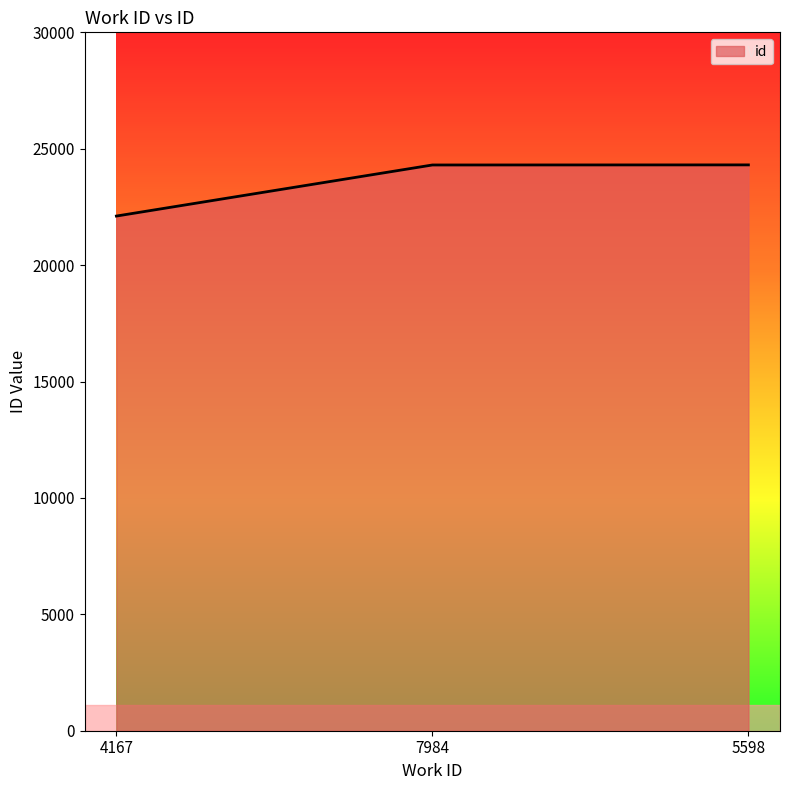

What is the maximum value shown in the chart?

24306